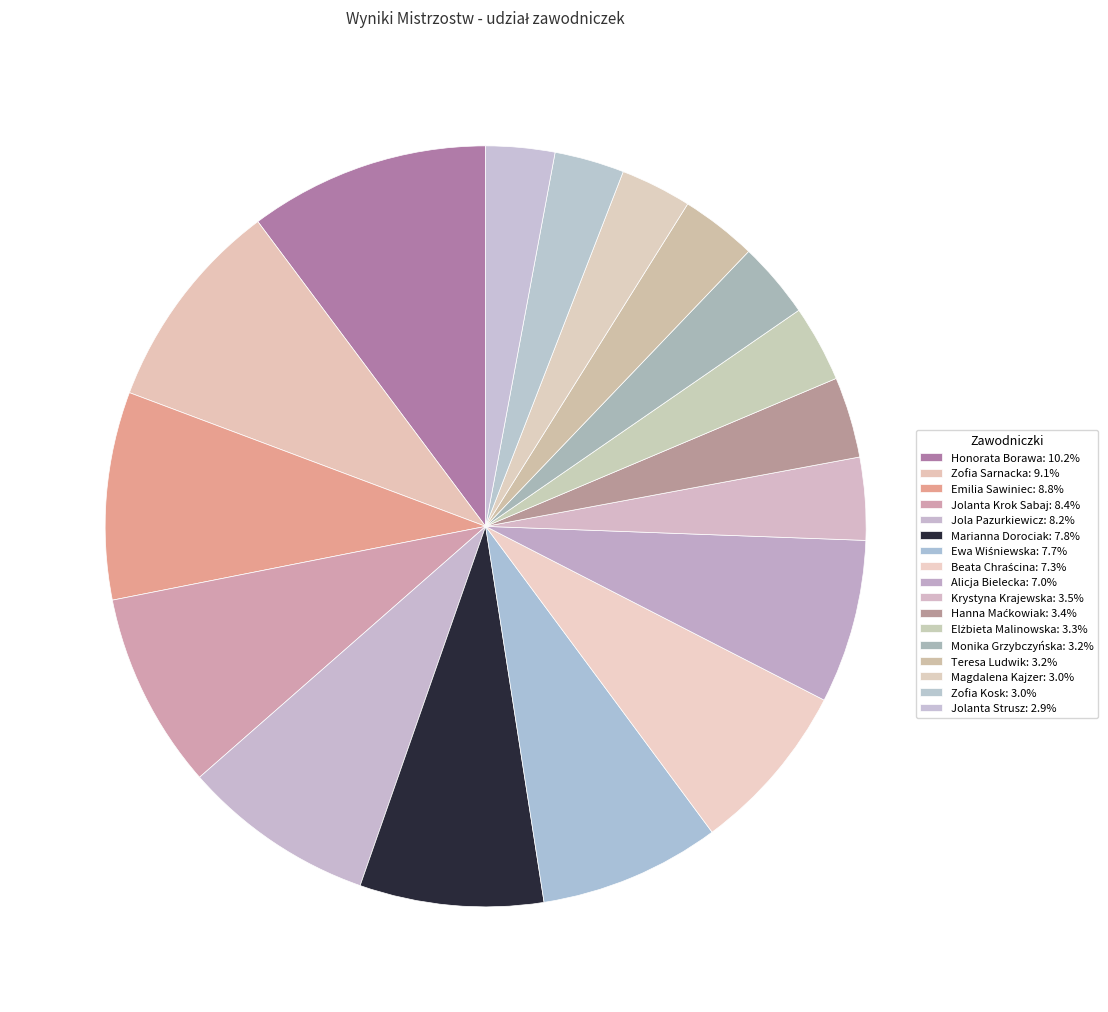

To the nearest percent, what is the average slice percentage?

6%